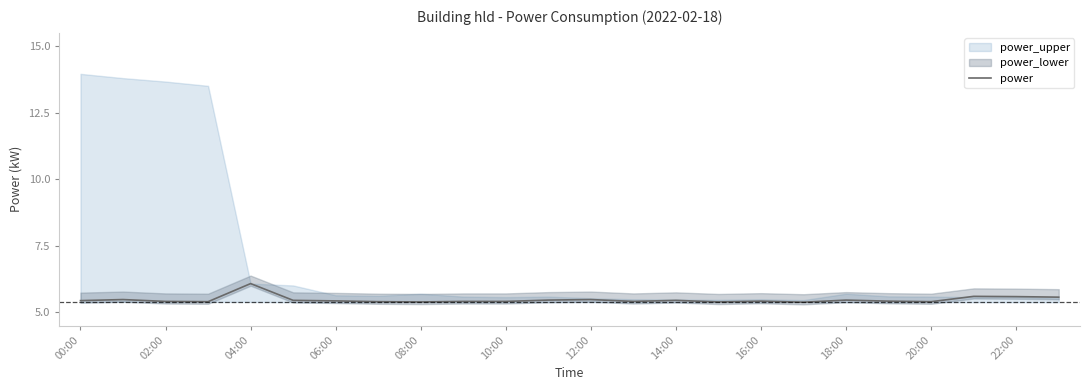

The value of power at 02:00 is 9.2. True or false?

False